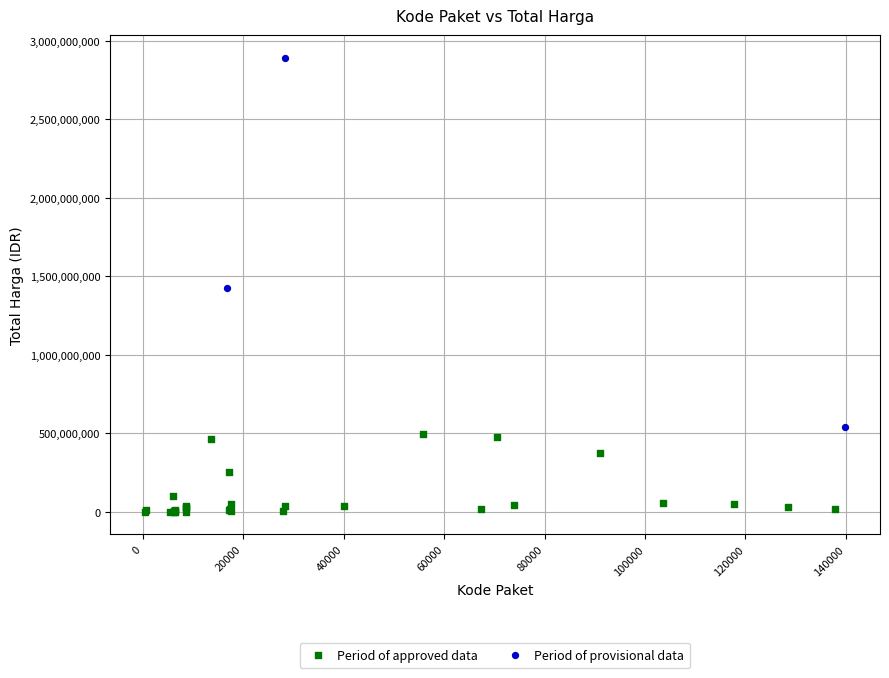

Which series reaches the maximum Y coordinate?

Period of provisional data